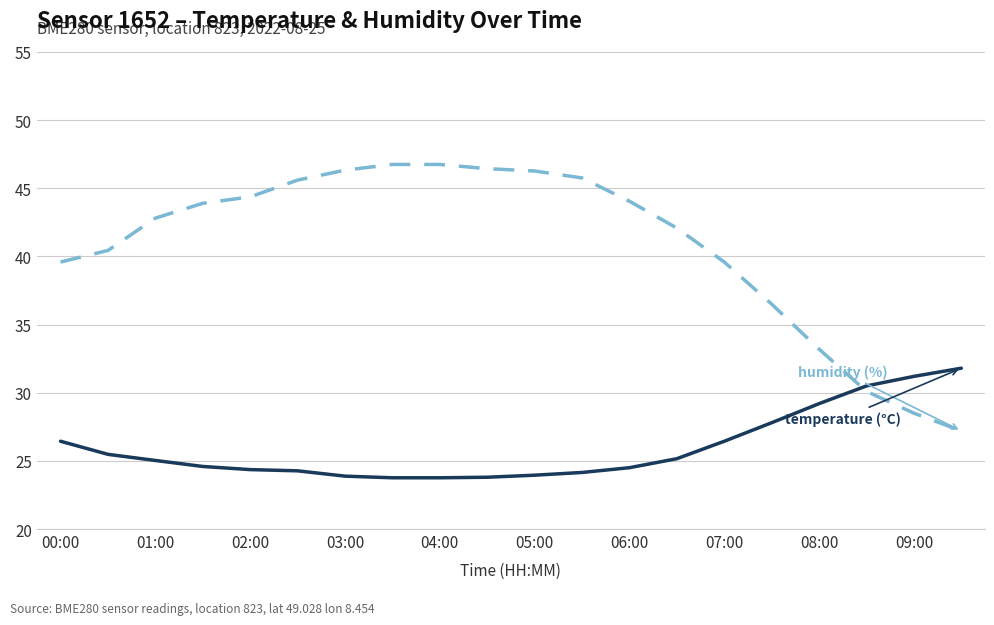

What is the smallest value displayed?

23.8